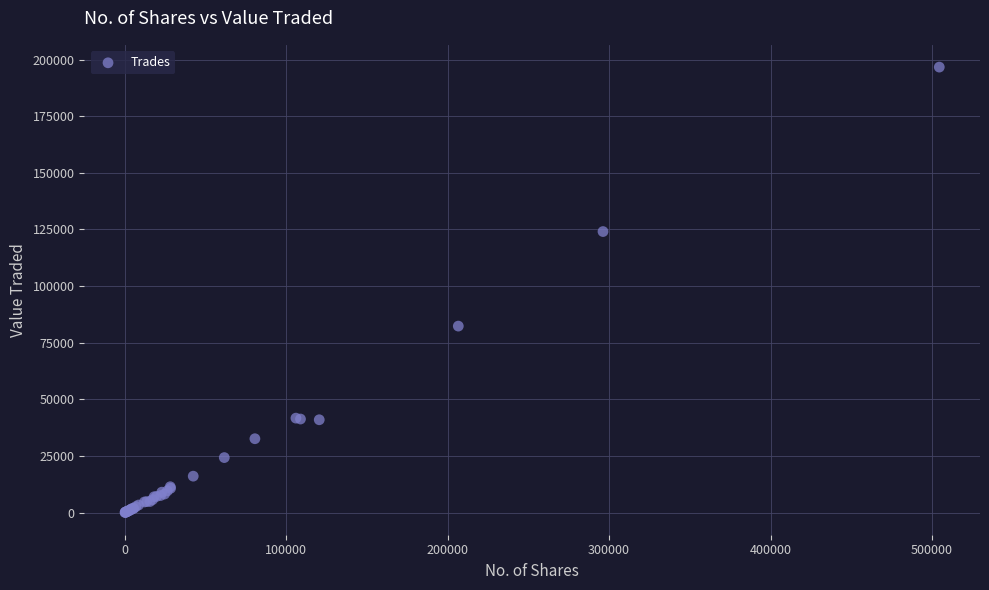

What Y value in the scatter plot is closest to 98349?

82311